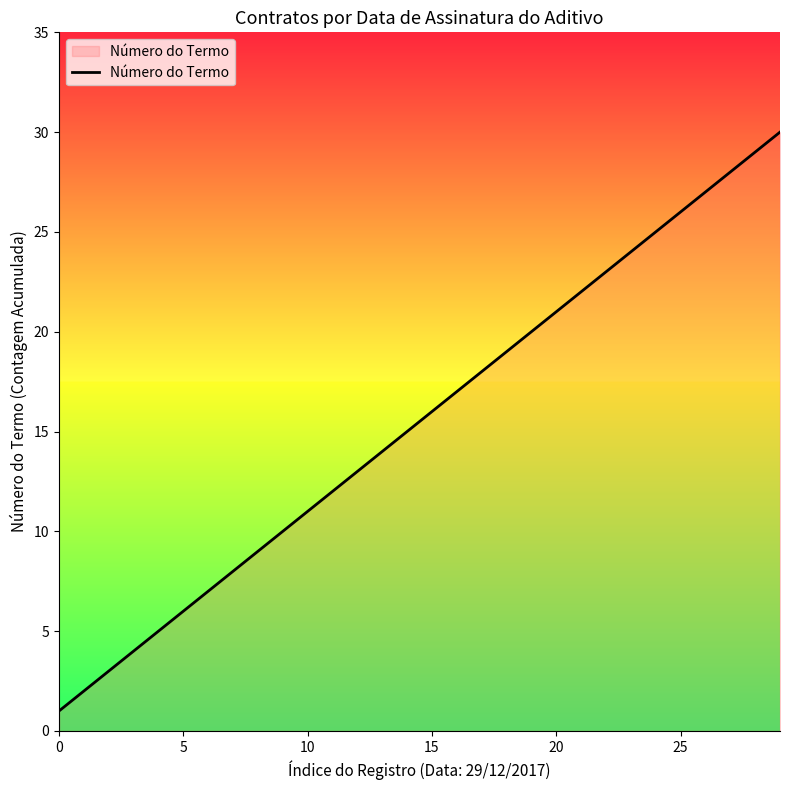

What is the difference between the maximum and minimum values?

29